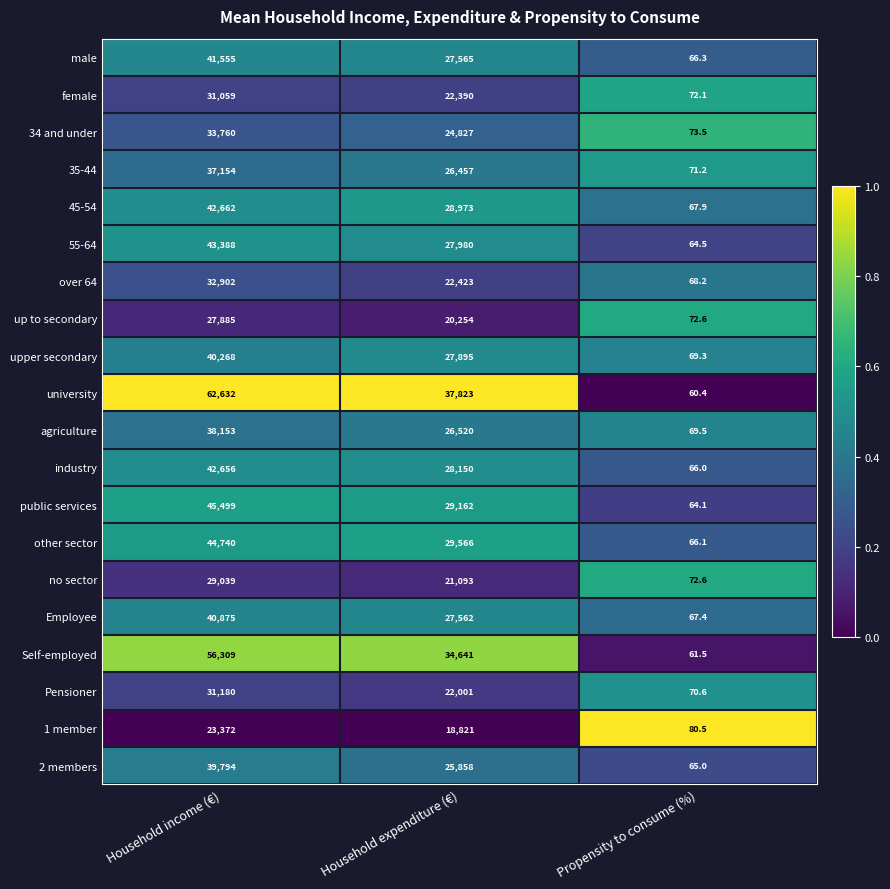

At Household income (€), list the series in order from smallest to largest.

1 member, up to secondary, no sector, female, Pensioner, over 64, 34 and under, 35-44, agriculture, 2 members, upper secondary, Employee, male, industry, 45-54, 55-64, other sector, public services, Self-employed, university